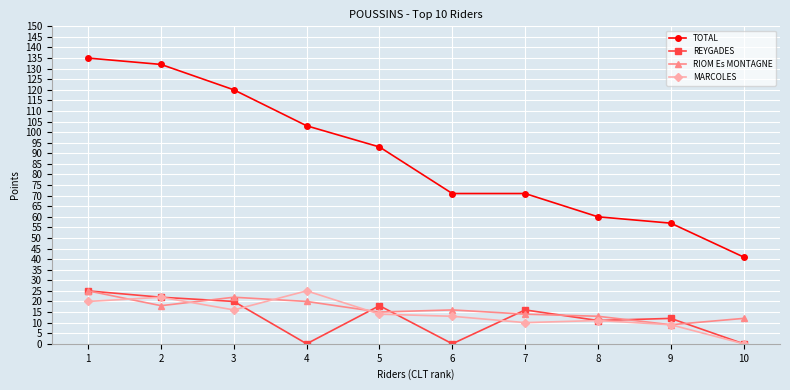

Which category has the highest value in the TOTAL series?

1